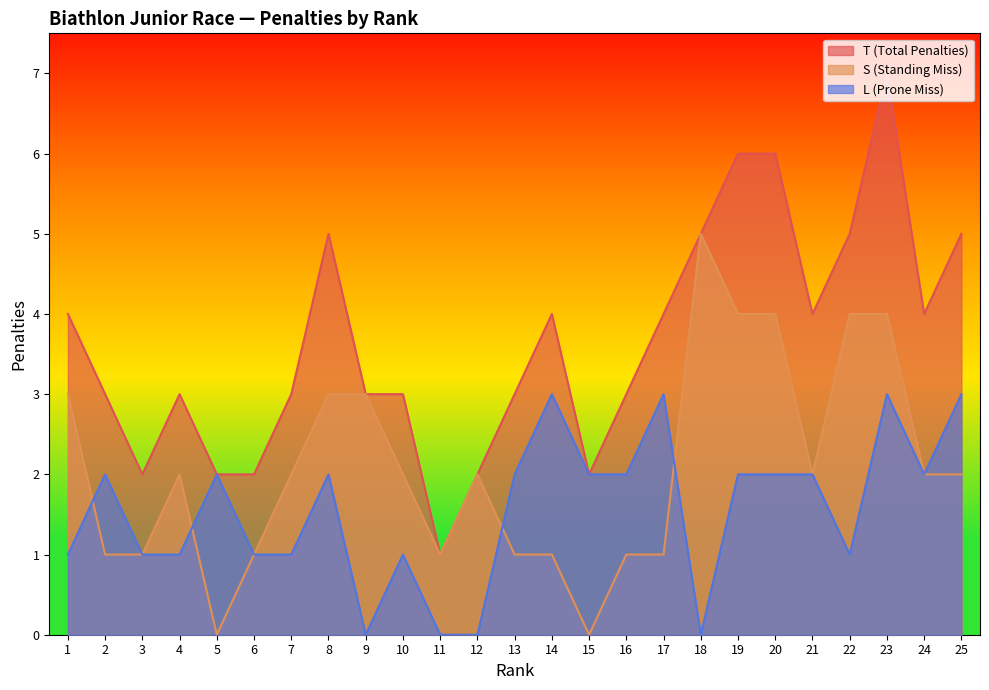

Where is L (Prone Miss) nearest to the value 1?

1